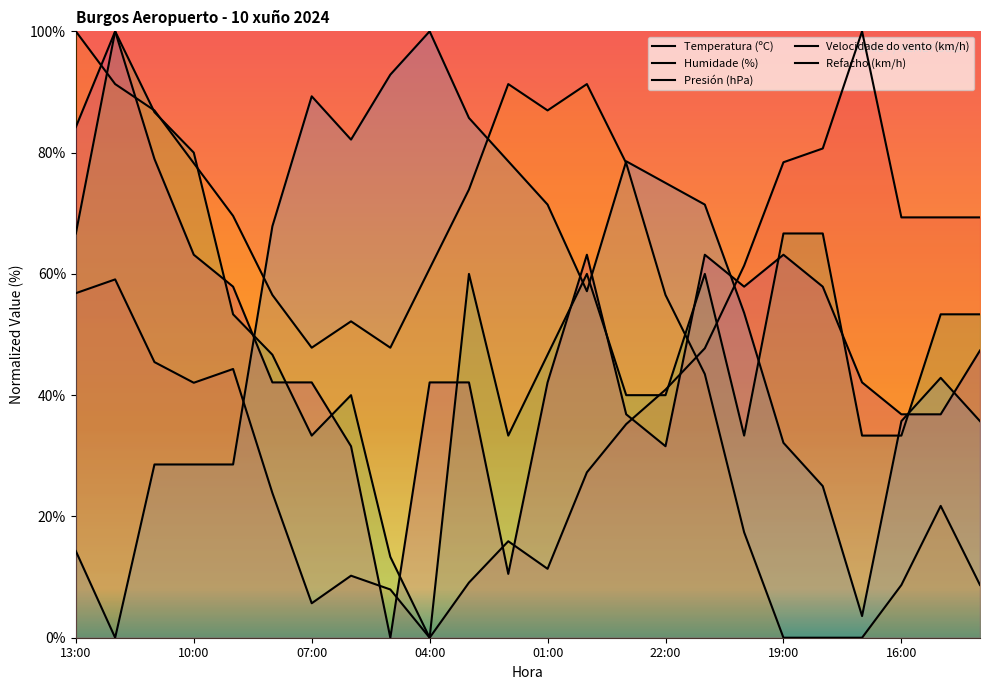

Does the chart display data point markers on the line(s)?

No